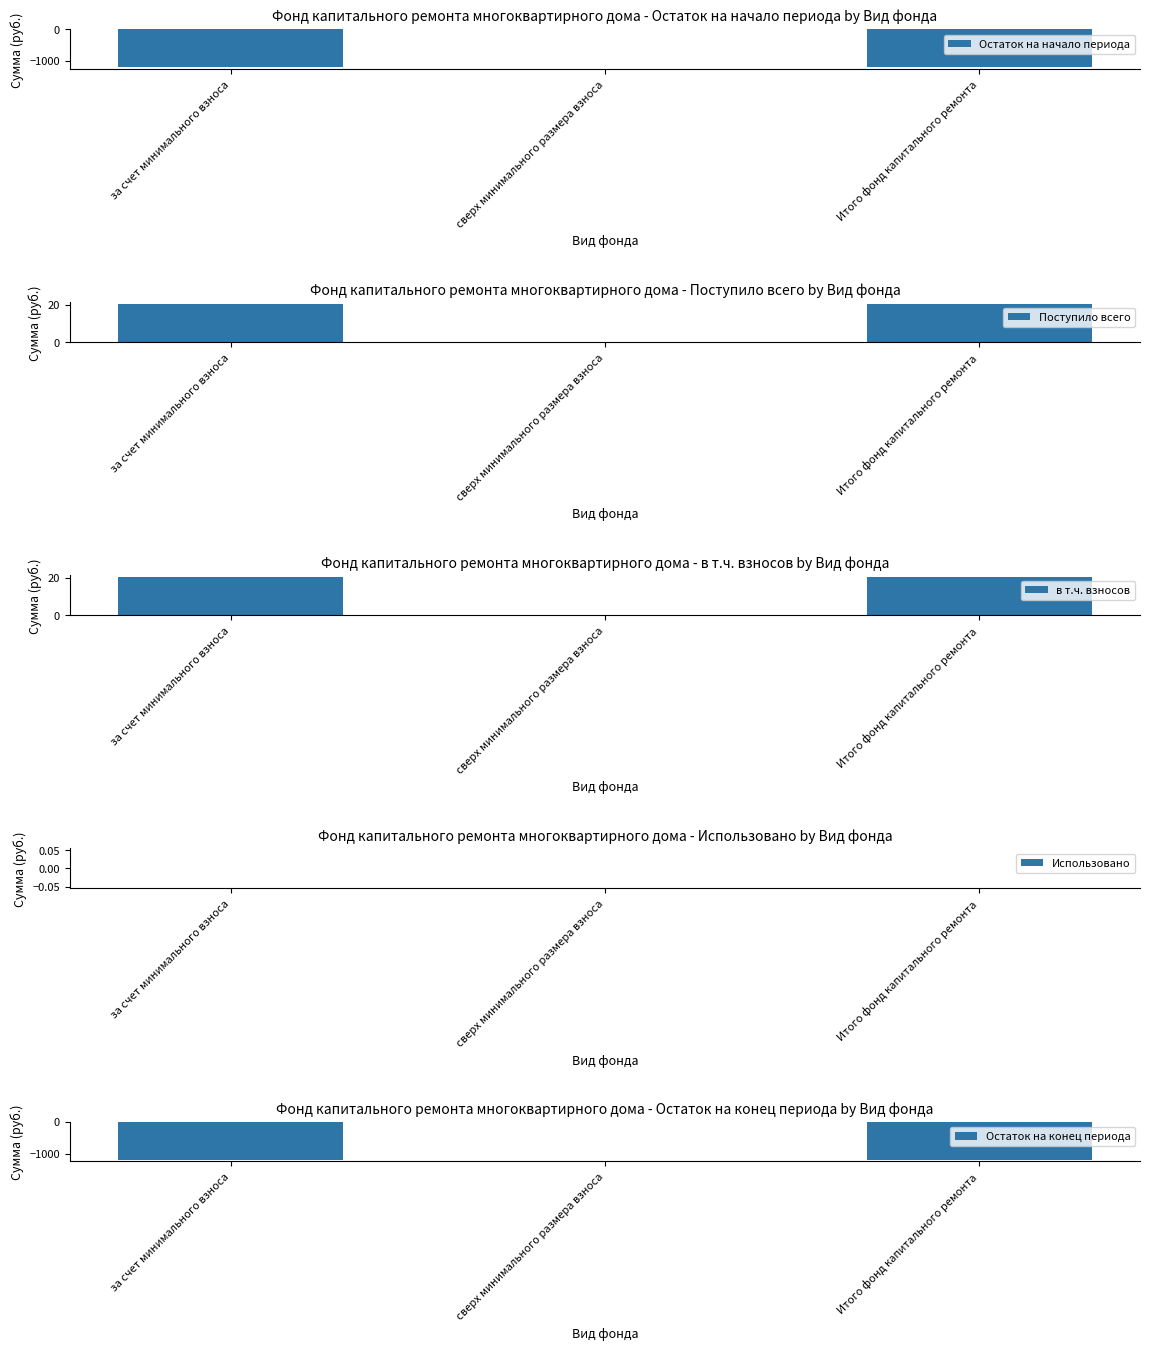

List the labels in order of Остаток на конец периода value, smallest first.

за счет минимального взноса, Итого фонд капитального ремонта, сверх минимального размера взноса